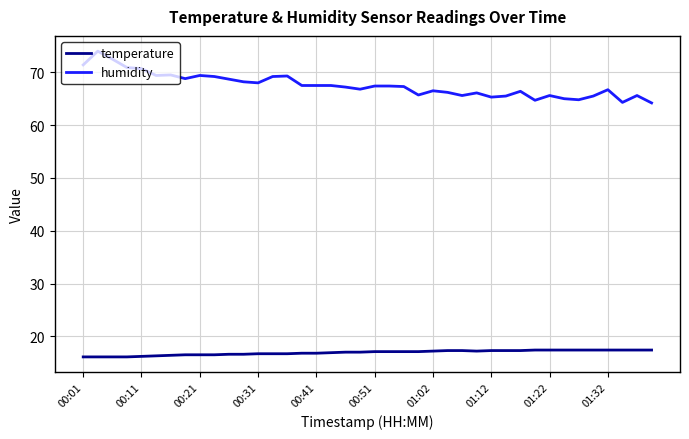

What are all the series names shown in the legend?

temperature, humidity